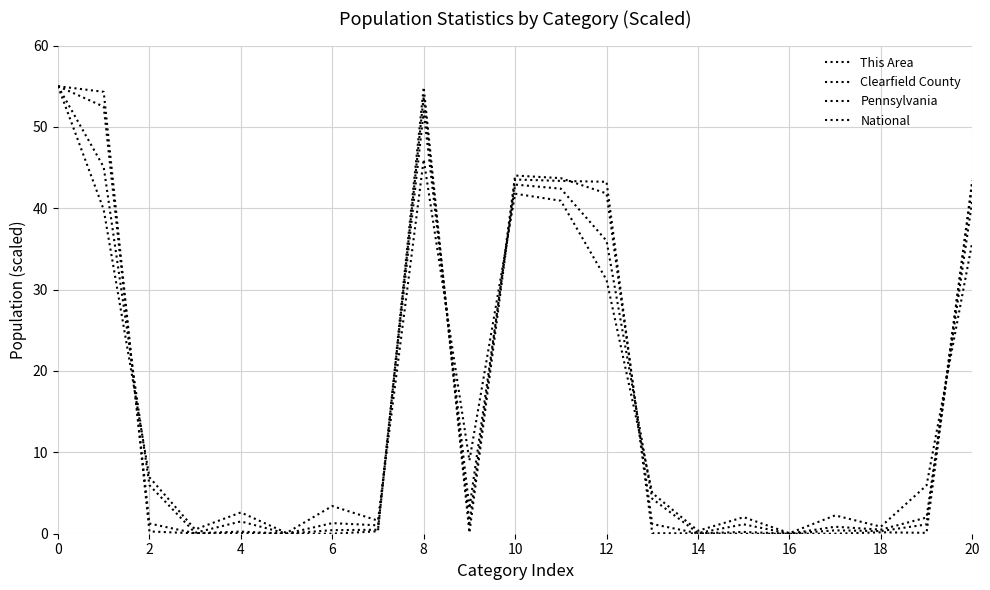

Does the chart have visible grid lines?

Yes